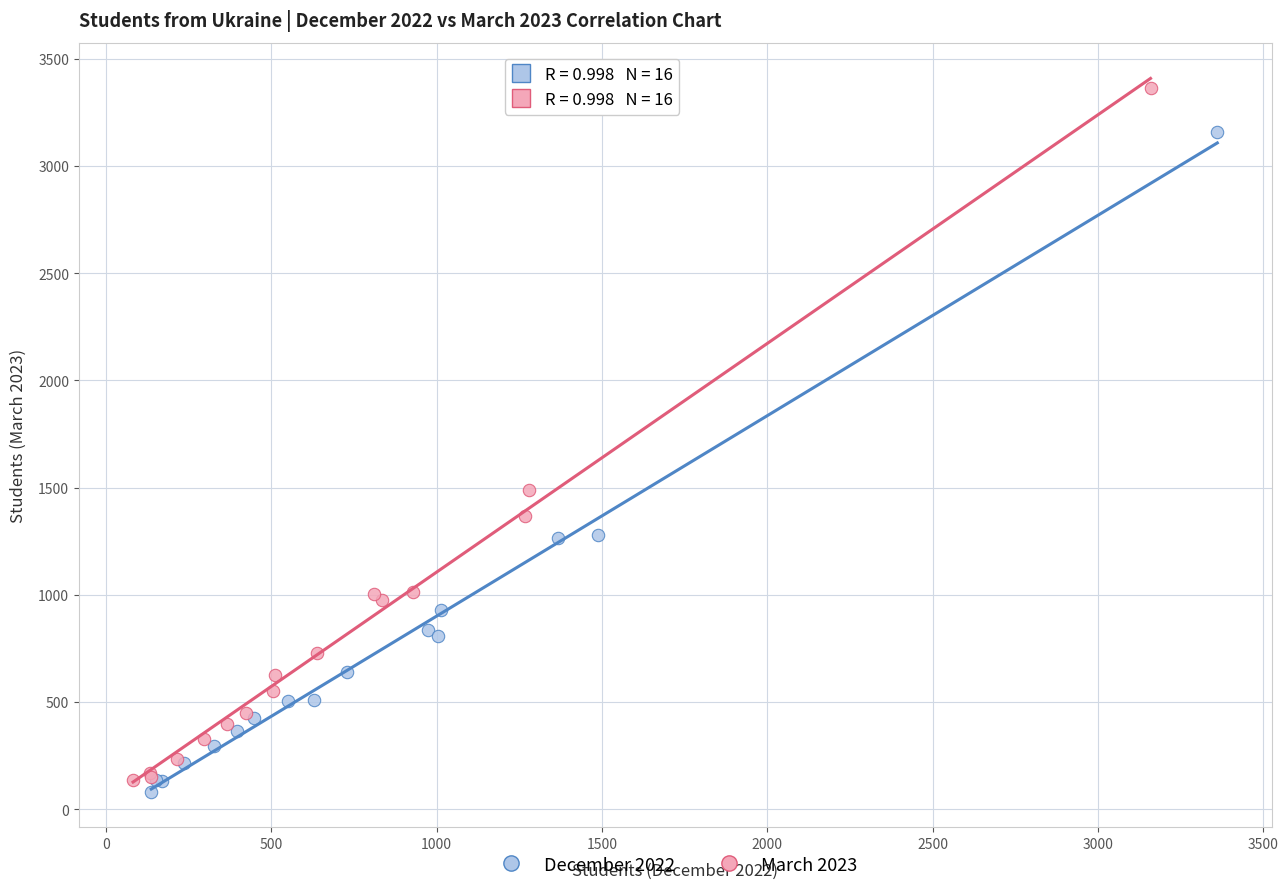

Which series has the largest Y range (max minus min)?

March 2023